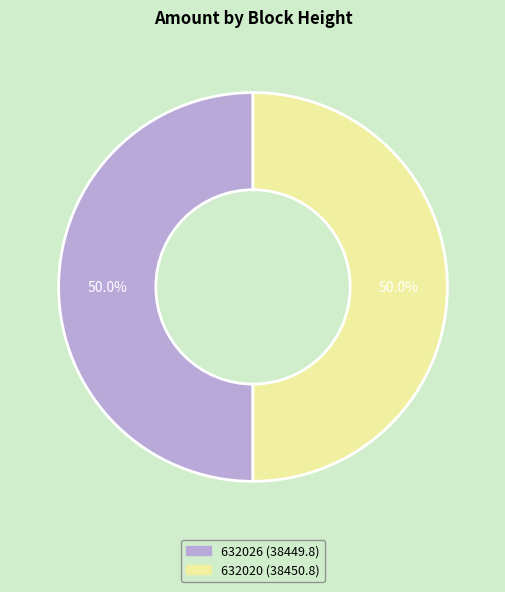

To the nearest percent, what is the combined percentage of 632026 and 632020?

100%